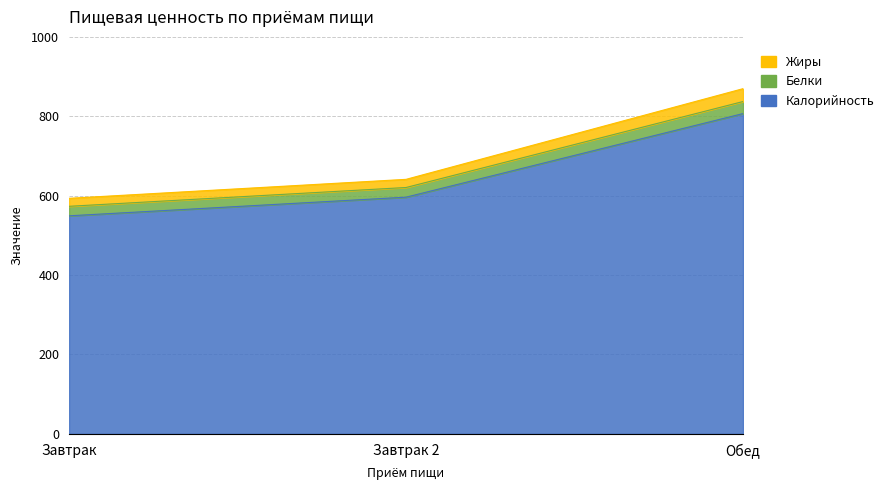

At how many categories does at least one series exceed 738?

1